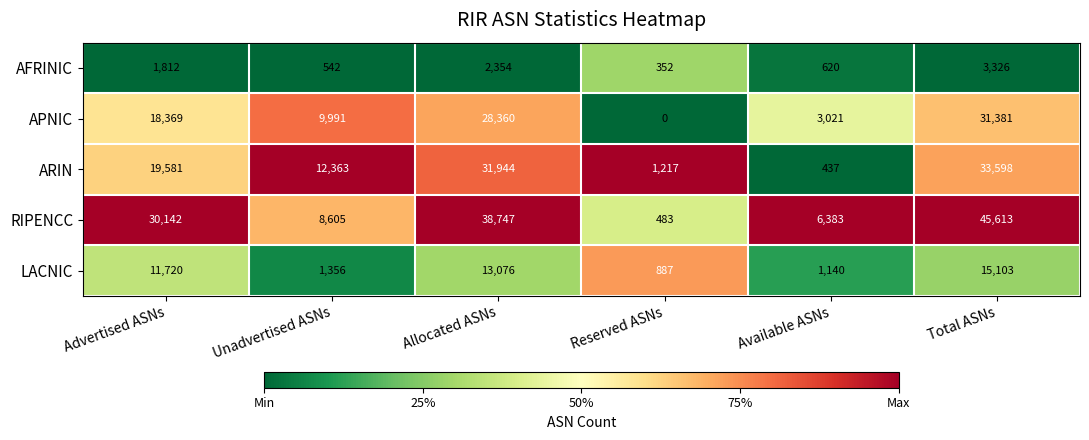

What is the approximate value of RIPENCC at Allocated ASNs?

38747